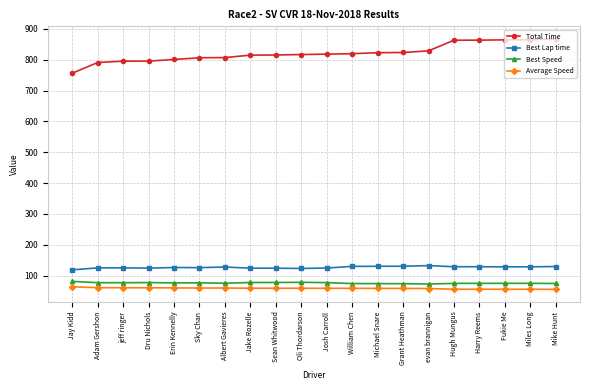

How many lines are shown in the chart?

4